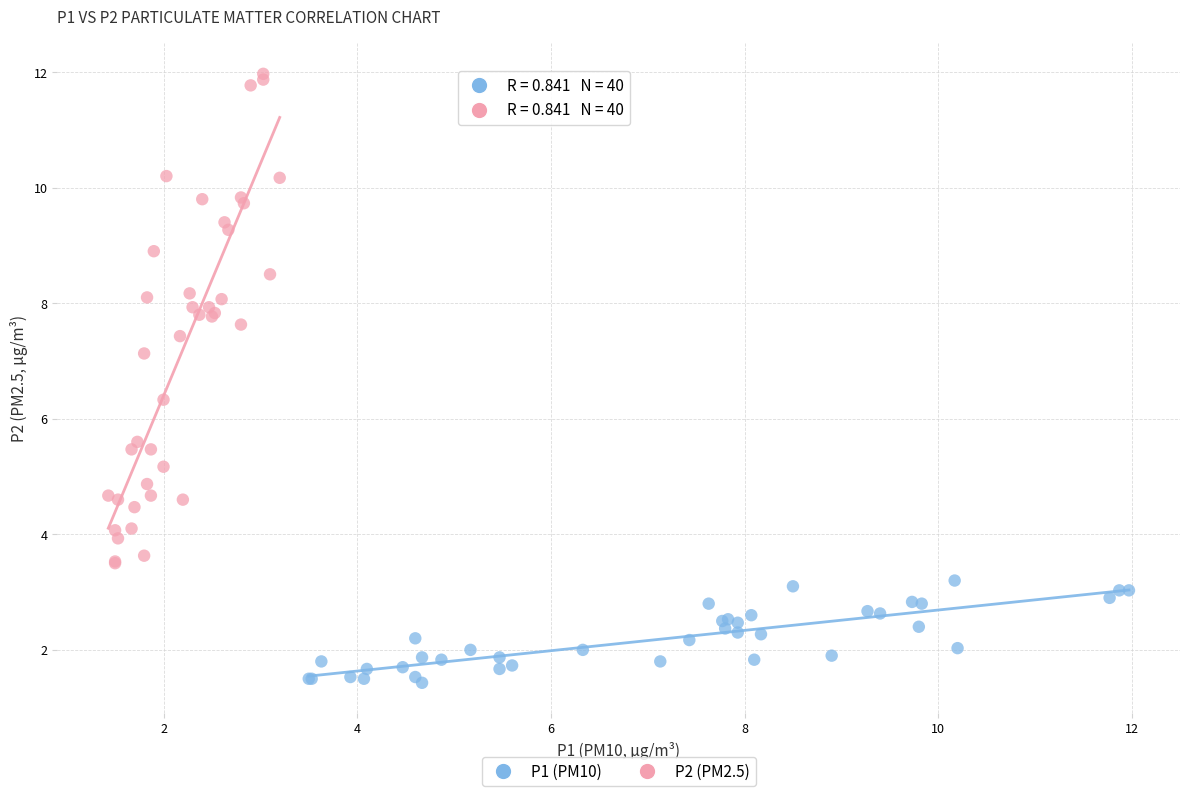

Which series reaches the minimum Y coordinate?

P1 (PM10)